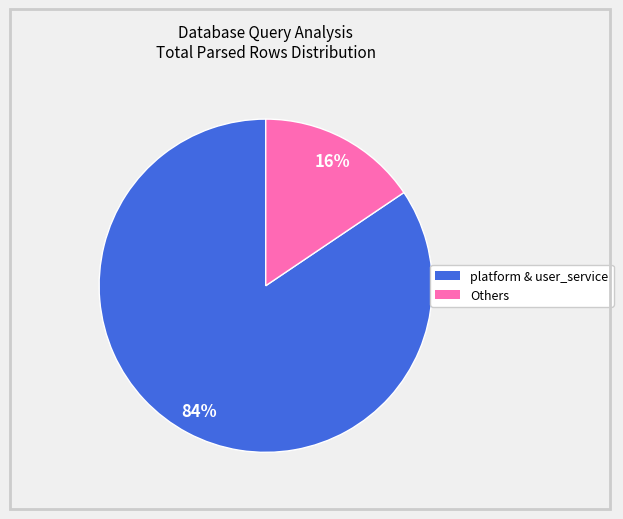

Is it true that Others is 28% of the pie?

False